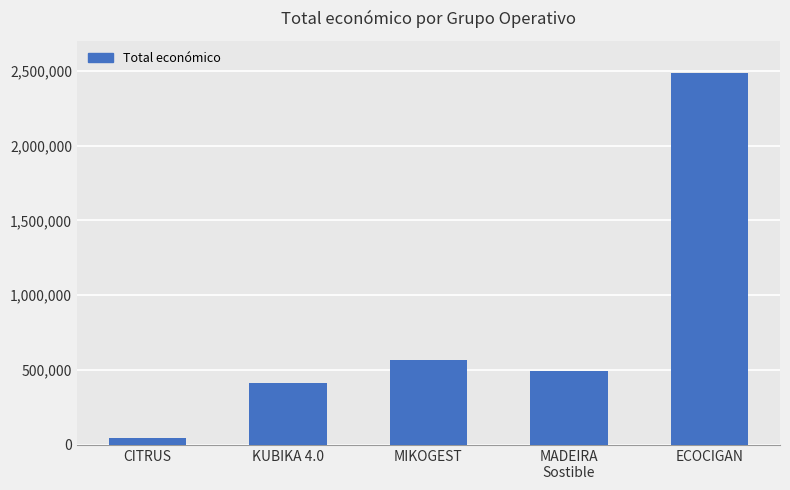

What is the label of the 1st bar from the left?

CITRUS